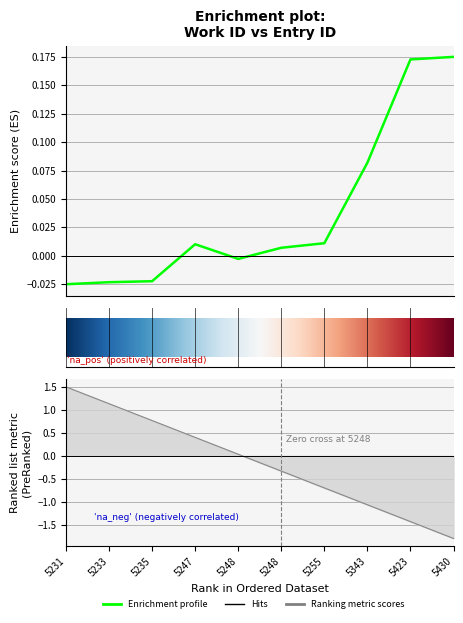

How many interior local valleys (lower than both neighbors) does the data have?

1